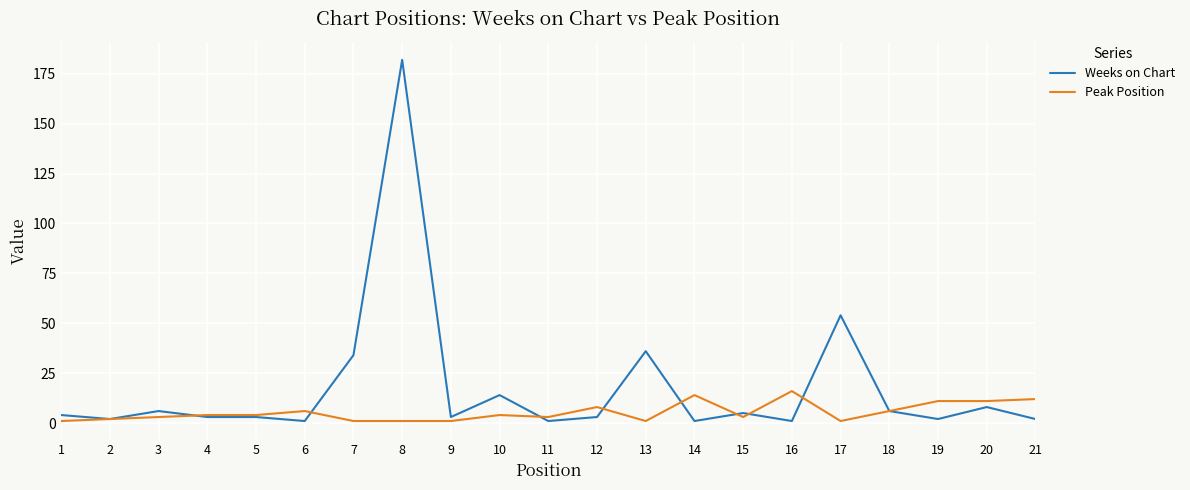

Between 7 and 15, which series saw the biggest shift?

Weeks on Chart